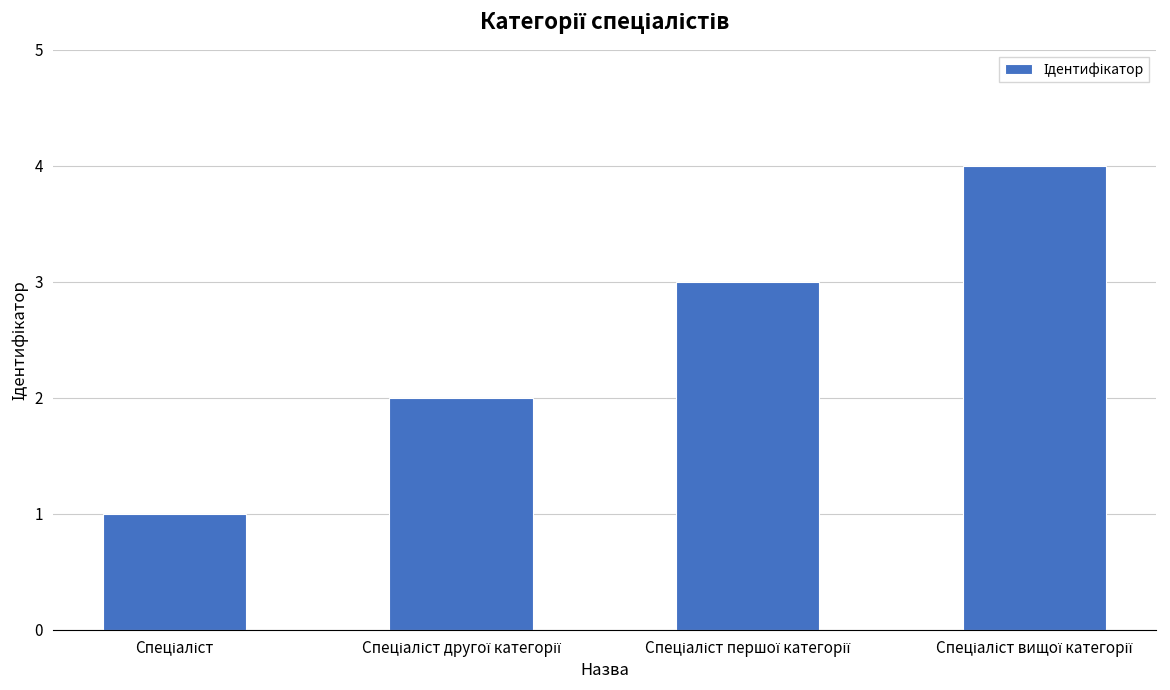

What is the difference between the maximum and minimum values?

3